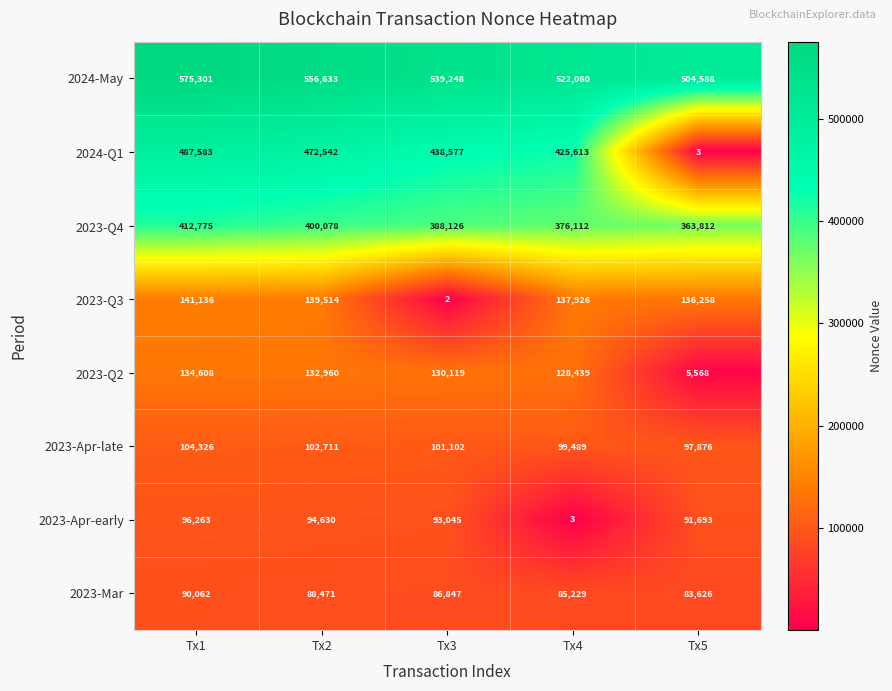

Is it true that 2023-Mar equals 88471 at Tx2?

True